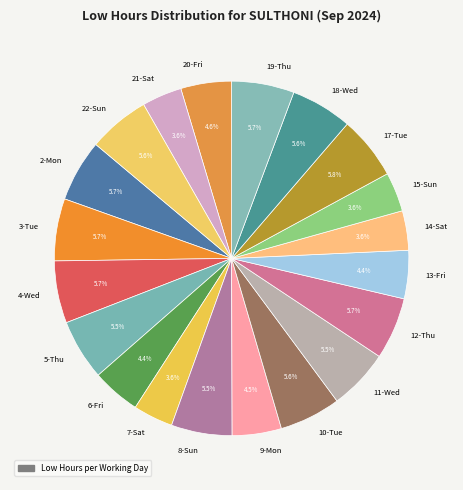

Count the number of slices in the pie.

20